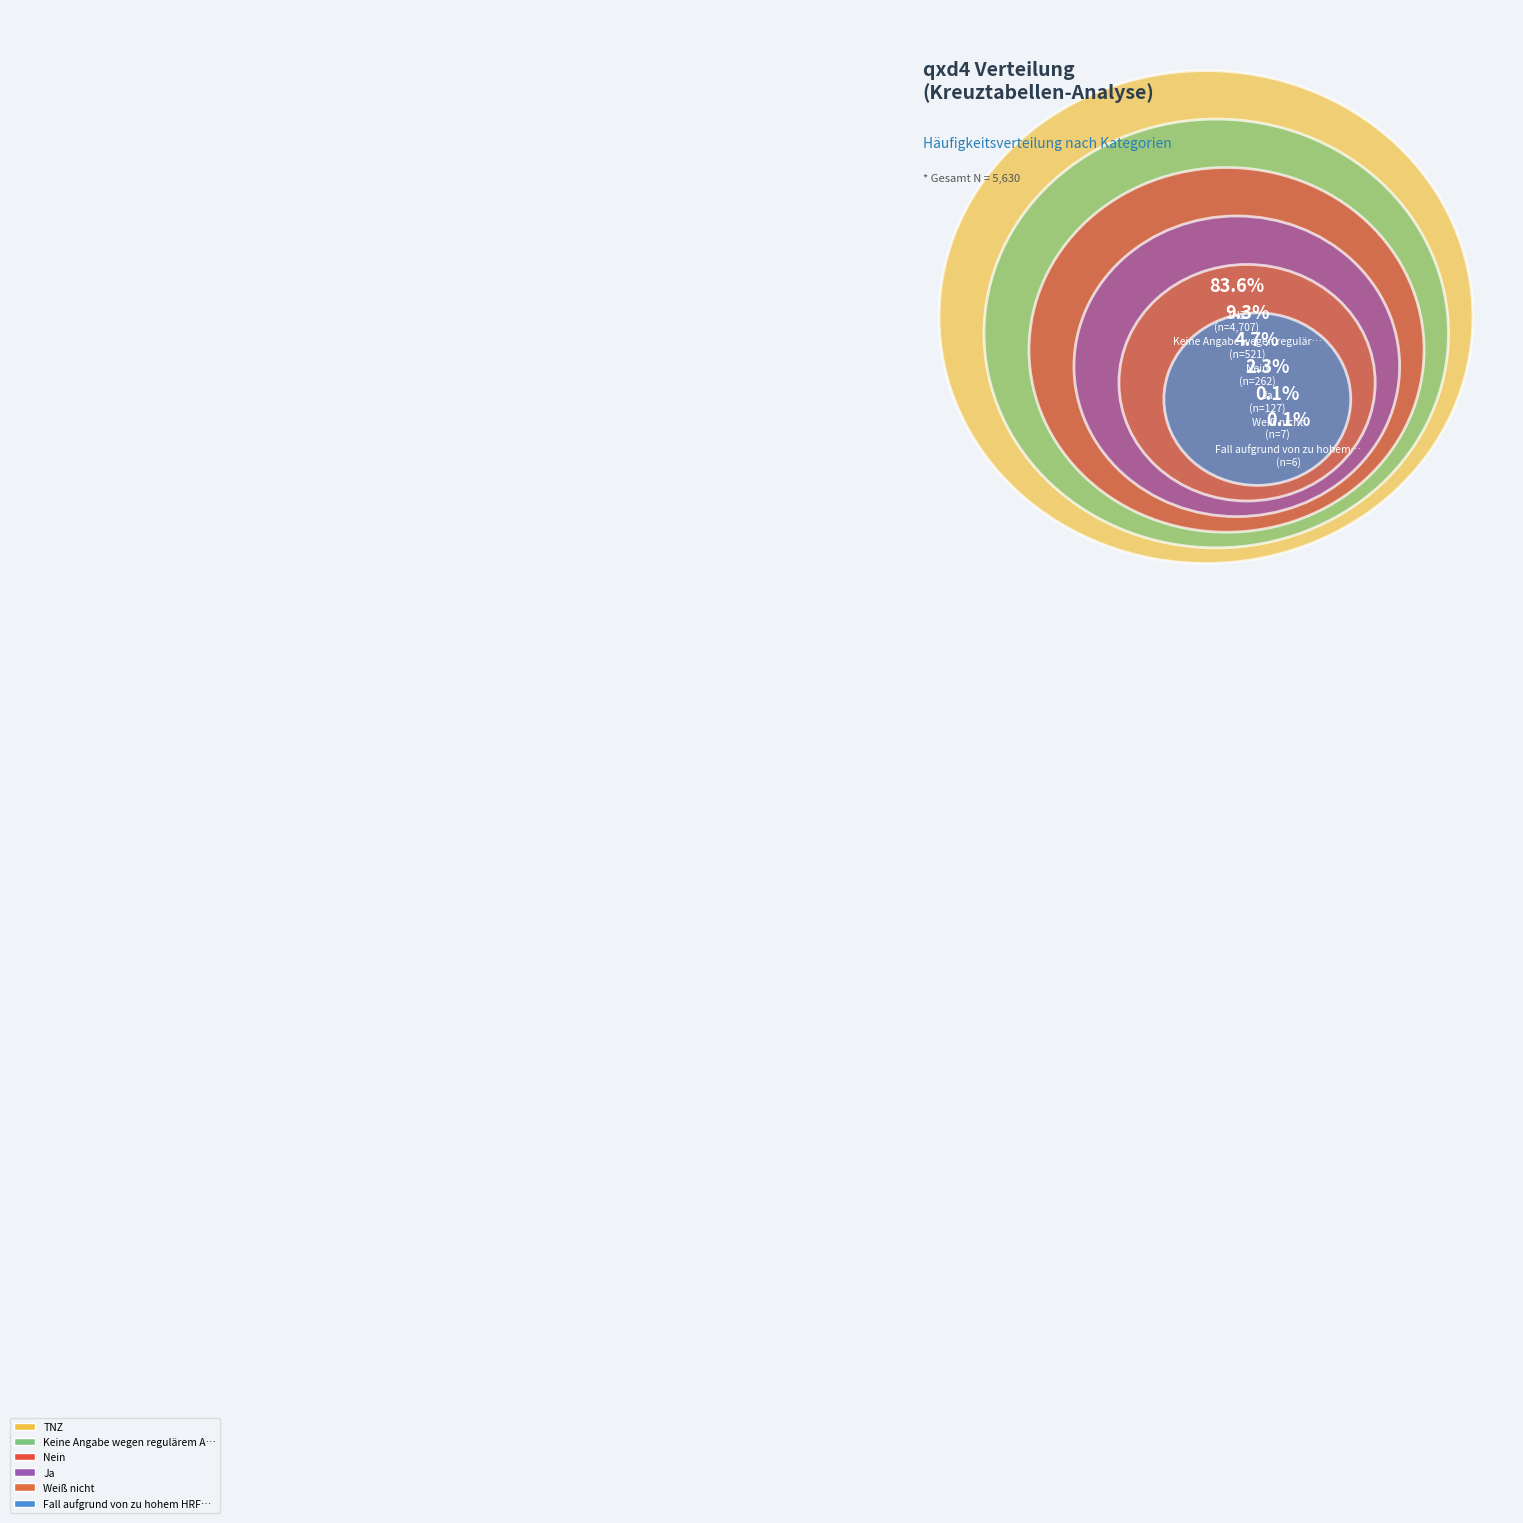

Between Weiß nicht and Fall aufgrund von zu hohem HRF entfernt, which is larger?

Weiß nicht